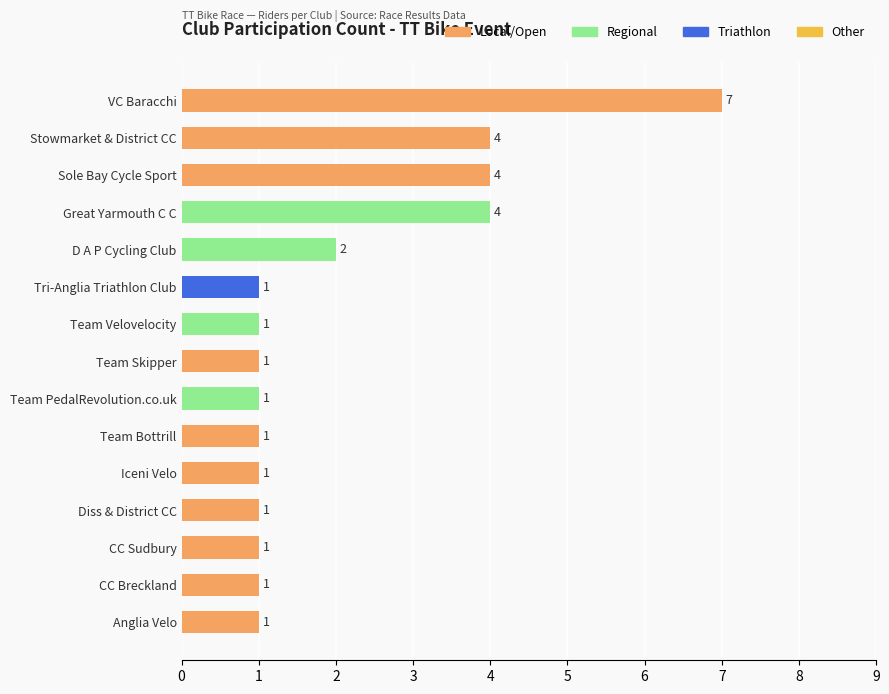

How many values are between 1 and 4?

14